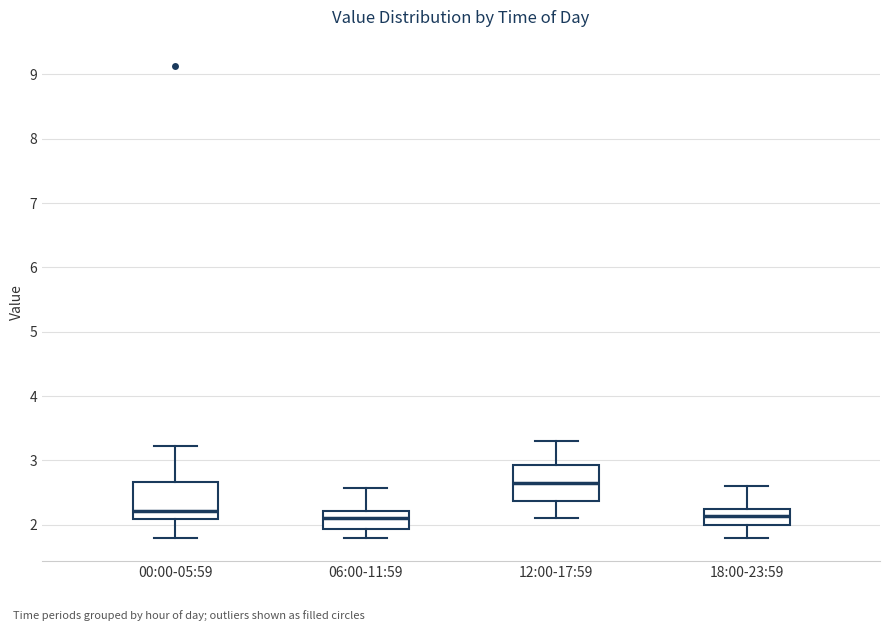

Reading left to right, read every box against the y-axis: the position of its median line, the range the box covers, and the ends of its whiskers. The values are not printed on the chart, so give them approximately, as read against the axis.

00:00-05:59: median 2.2, box 2.1 to 2.7, whiskers 1.8 to 3.2
06:00-11:59: median 2.1, box 1.9 to 2.2, whiskers 1.8 to 2.6
12:00-17:59: median 2.7, box 2.4 to 2.9, whiskers 2.1 to 3.3
18:00-23:59: median 2.1, box 2.0 to 2.2, whiskers 1.8 to 2.6